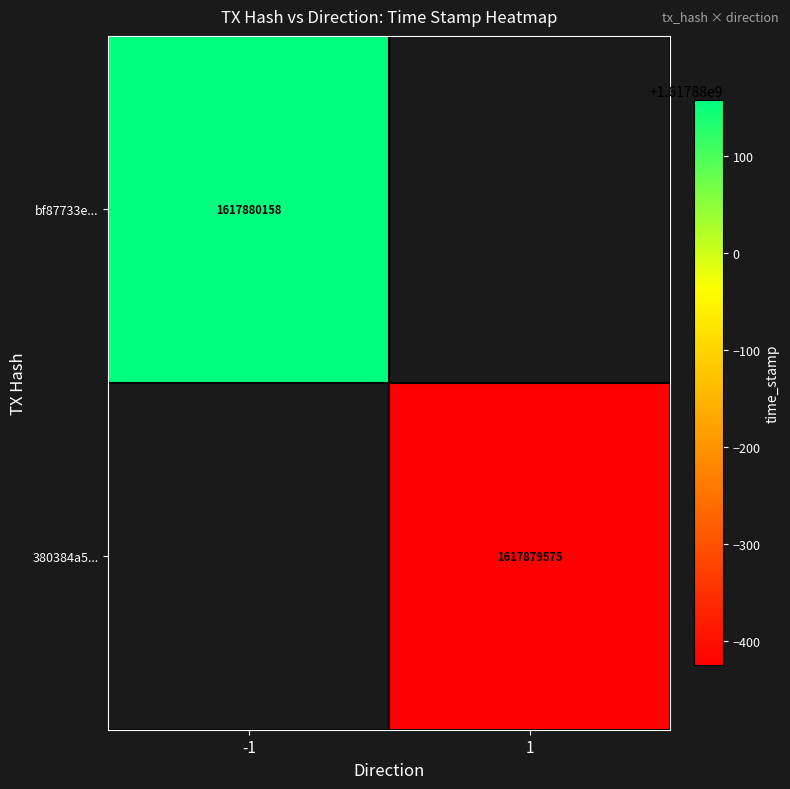

Between 0 and 1, which series saw the biggest shift?

bf87733e...